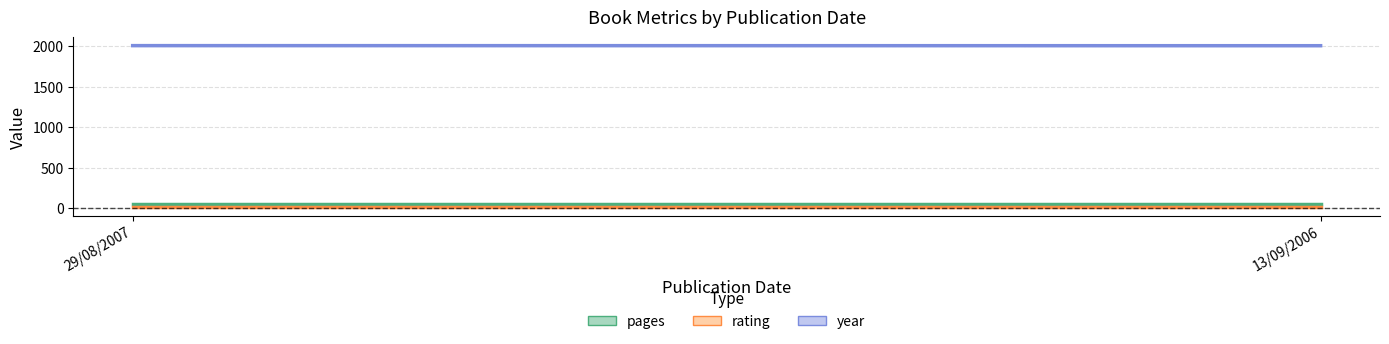

What are all the series names shown in the legend?

pages, rating, year